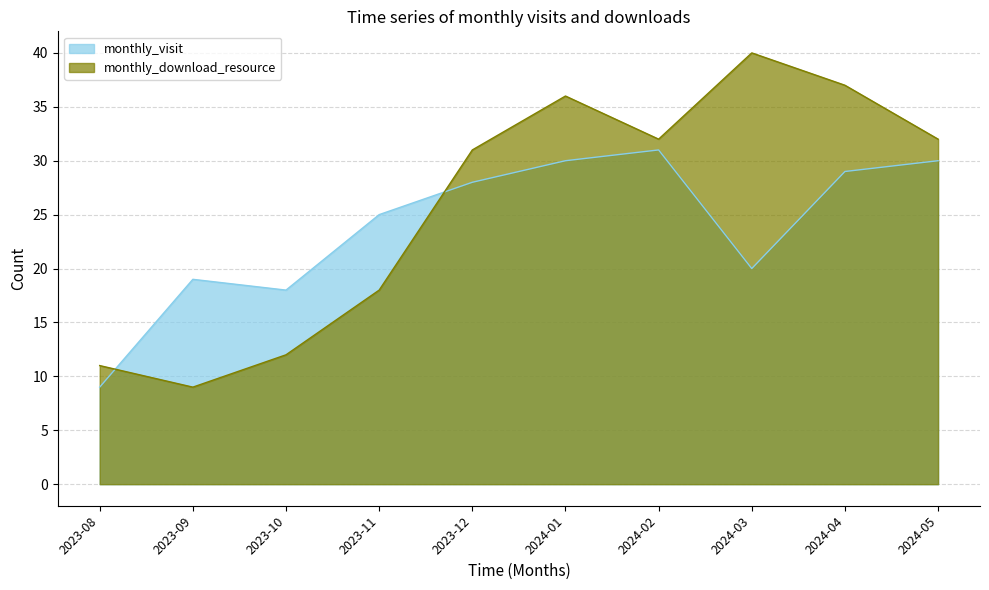

Which series has the widest spread of values?

monthly_download_resource